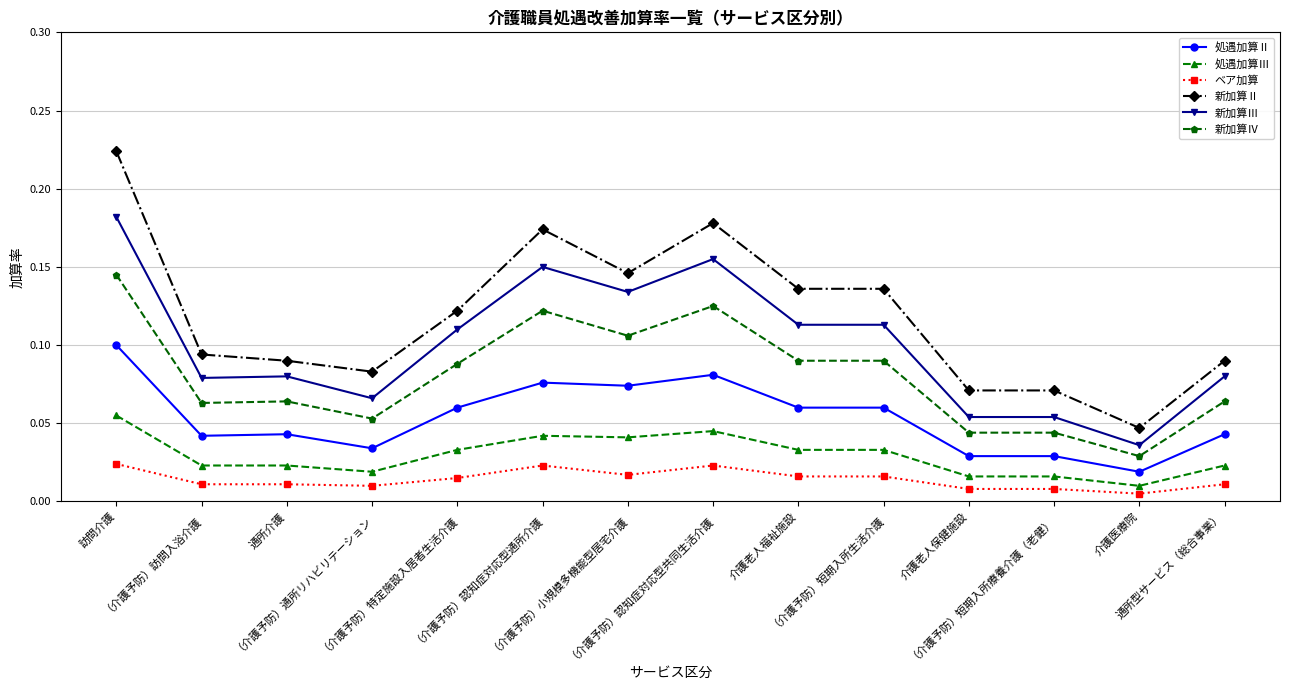

What is the sum of all 処遇加算Ⅱ values?

0.8